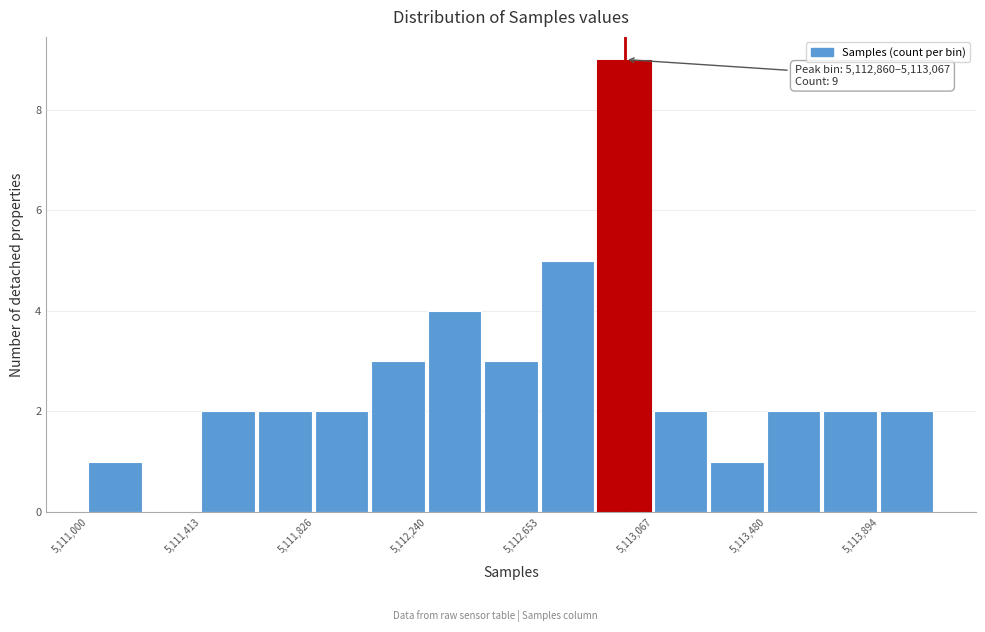

Over which range of the x-axis is the bar tallest?

5112850 to 5113050